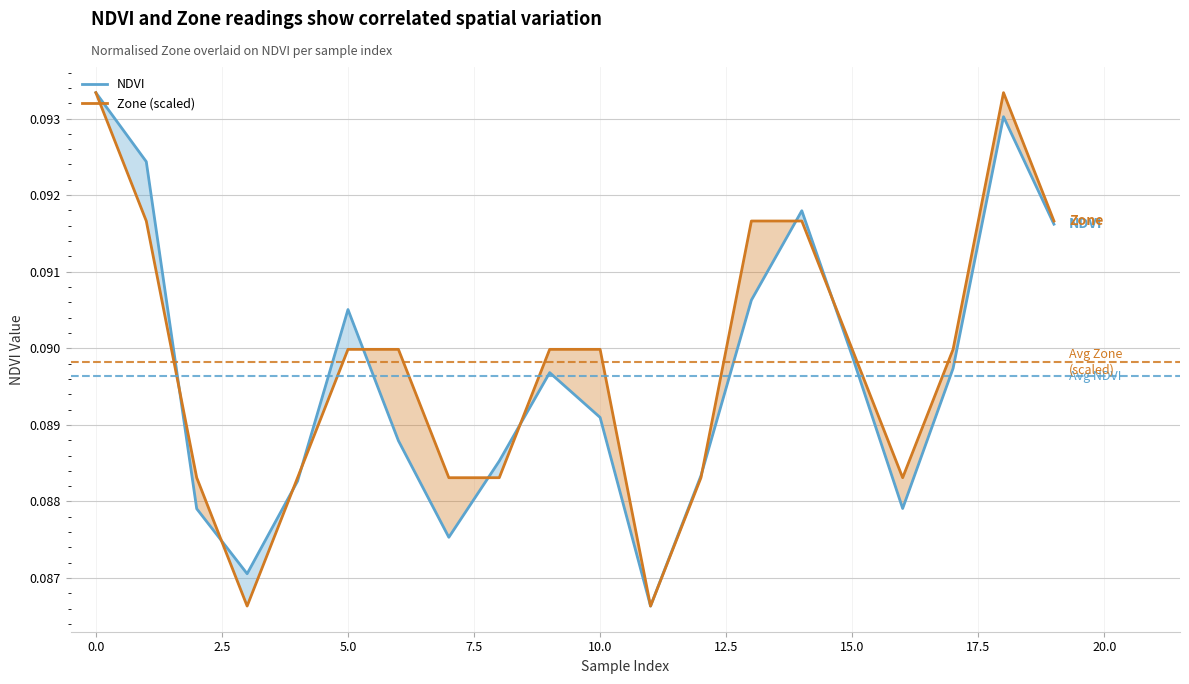

How many interior local valleys does the Zone series have?

3